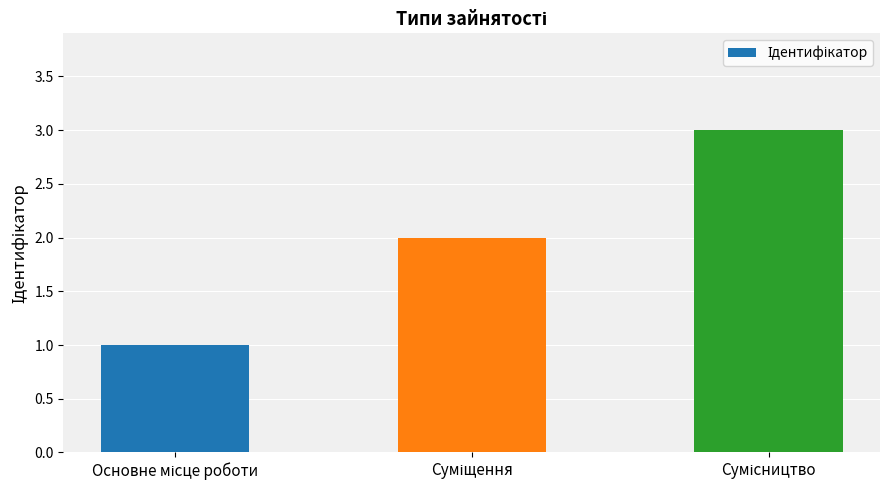

What is the maximum value shown in the chart?

3